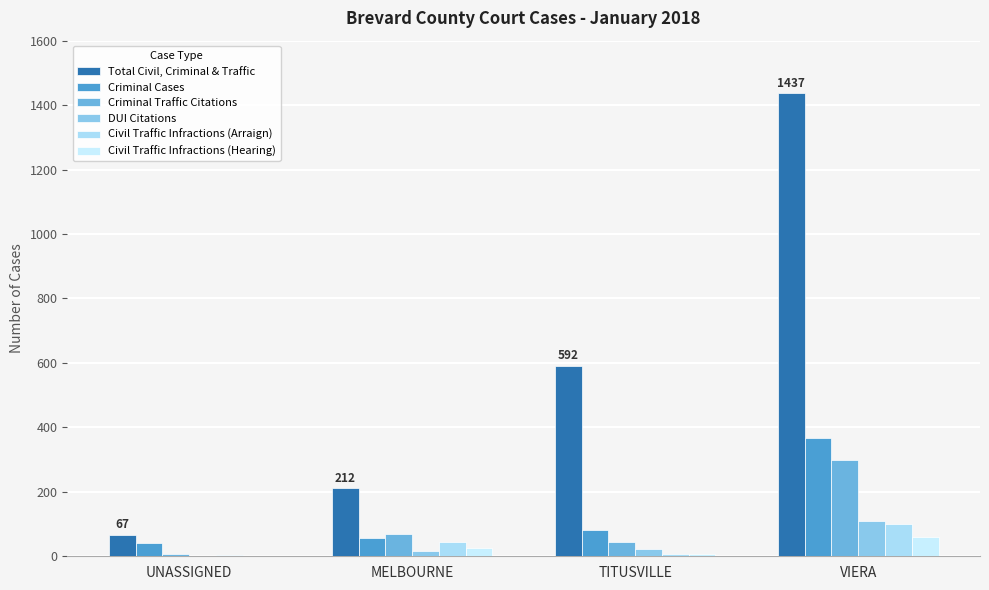

Count the number of data series in this chart.

6